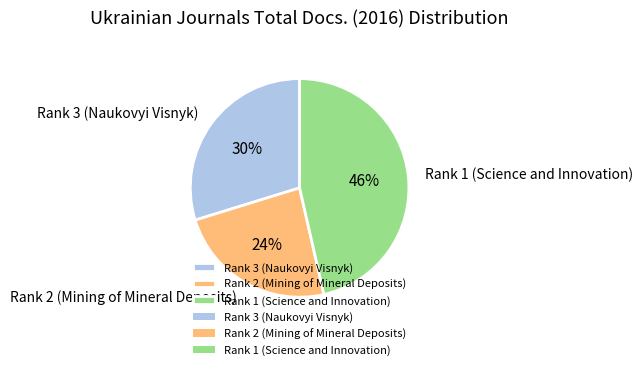

Which slice is the largest?

Rank 1 (Science and Innovation)